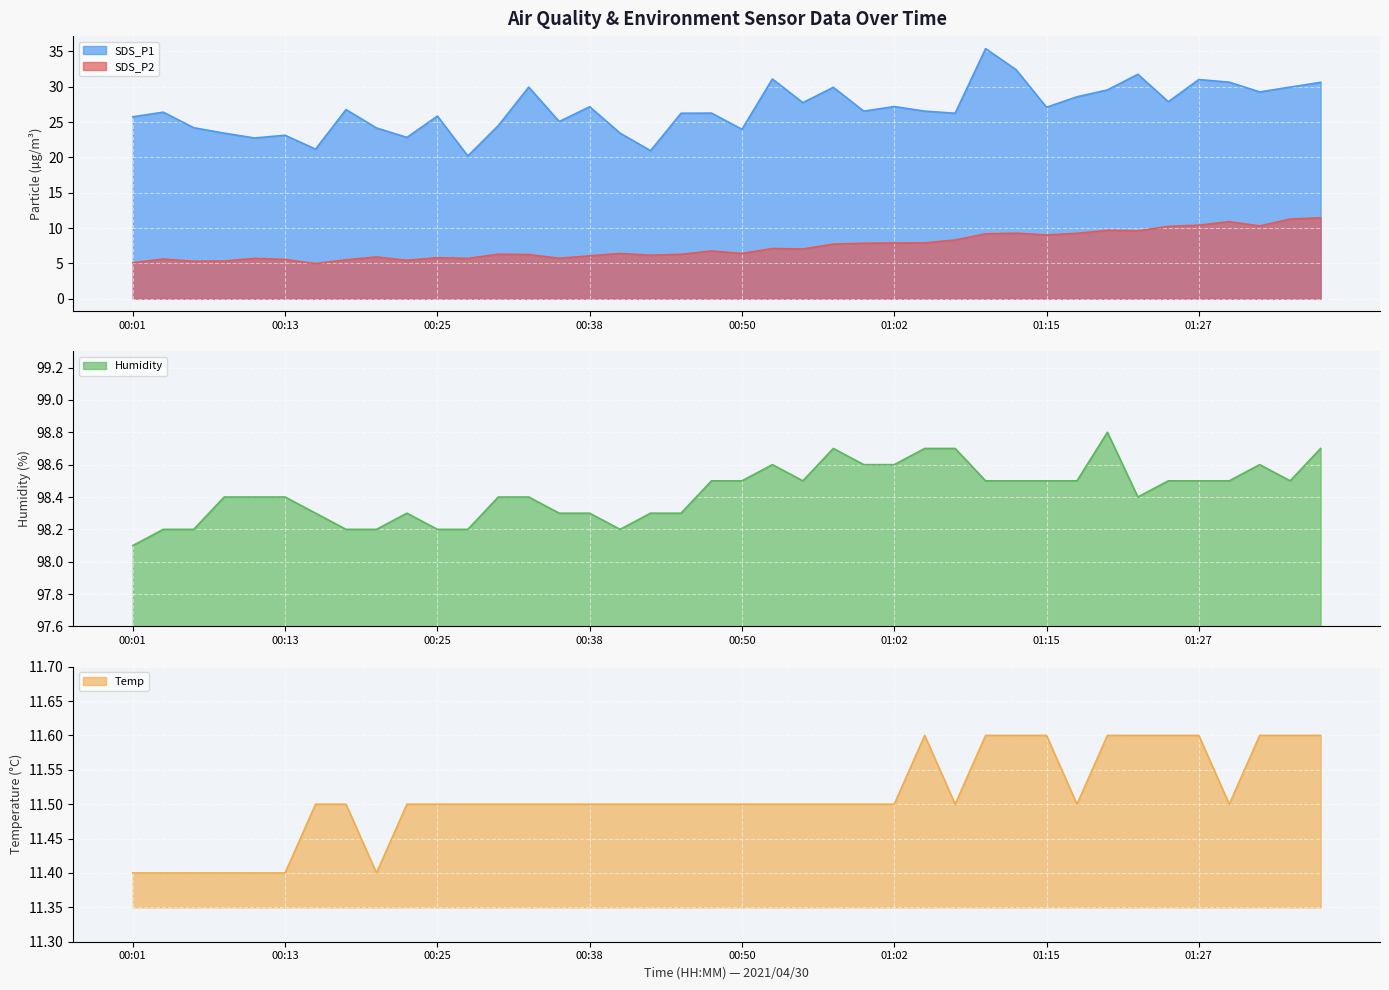

Reading left to right, transcribe all the data shown in this chart.

SDS_P1: 00:01=25.8	00:03=26.4	00:06=24.2	00:08=23.4	00:10=22.8	00:13=23.1	00:15=21.2	00:18=26.8	00:20=24.2	00:23=22.8	00:25=25.9	00:28=20.2	00:30=24.5	00:33=29.9	00:35=25.1	00:38=27.2	00:40=23.4	00:42=20.9	00:45=26.2	00:47=26.3	00:50=24.0	00:52=31.1	00:55=27.8	00:57=29.9	01:00=26.6	01:02=27.2	01:05=26.6	01:07=26.2	01:10=35.4	01:12=32.4	01:15=27.1	01:17=28.6	01:19=29.6	01:22=31.8	01:25=27.9	01:27=31.0	01:29=30.6	01:32=29.3	01:34=29.9	01:37=30.6
SDS_P2: 00:01=5.1	00:03=5.6	00:06=5.3	00:08=5.3	00:10=5.7	00:13=5.5	00:15=5.0	00:18=5.5	00:20=5.9	00:23=5.4	00:25=5.8	00:28=5.7	00:30=6.3	00:33=6.2	00:35=5.7	00:38=6.1	00:40=6.4	00:42=6.2	00:45=6.3	00:47=6.8	00:50=6.4	00:52=7.1	00:55=7.0	00:57=7.7	01:00=7.8	01:02=7.9	01:05=7.9	01:07=8.3	01:10=9.2	01:12=9.3	01:15=9.0	01:17=9.2	01:19=9.7	01:22=9.6	01:25=10.2	01:27=10.4	01:29=10.9	01:32=10.3	01:34=11.3	01:37=11.4
Humidity: 00:01=98.1	00:03=98.2	00:06=98.2	00:08=98.4	00:10=98.4	00:13=98.4	00:15=98.3	00:18=98.2	00:20=98.2	00:23=98.3	00:25=98.2	00:28=98.2	00:30=98.4	00:33=98.4	00:35=98.3	00:38=98.3	00:40=98.2	00:42=98.3	00:45=98.3	00:47=98.5	00:50=98.5	00:52=98.6	00:55=98.5	00:57=98.7	01:00=98.6	01:02=98.6	01:05=98.7	01:07=98.7	01:10=98.5	01:12=98.5	01:15=98.5	01:17=98.5	01:19=98.8	01:22=98.4	01:25=98.5	01:27=98.5	01:29=98.5	01:32=98.6	01:34=98.5	01:37=98.7
Temp: 00:01=11.4	00:03=11.4	00:06=11.4	00:08=11.4	00:10=11.4	00:13=11.4	00:15=11.5	00:18=11.5	00:20=11.4	00:23=11.5	00:25=11.5	00:28=11.5	00:30=11.5	00:33=11.5	00:35=11.5	00:38=11.5	00:40=11.5	00:42=11.5	00:45=11.5	00:47=11.5	00:50=11.5	00:52=11.5	00:55=11.5	00:57=11.5	01:00=11.5	01:02=11.5	01:05=11.6	01:07=11.5	01:10=11.6	01:12=11.6	01:15=11.6	01:17=11.5	01:19=11.6	01:22=11.6	01:25=11.6	01:27=11.6	01:29=11.5	01:32=11.6	01:34=11.6	01:37=11.6